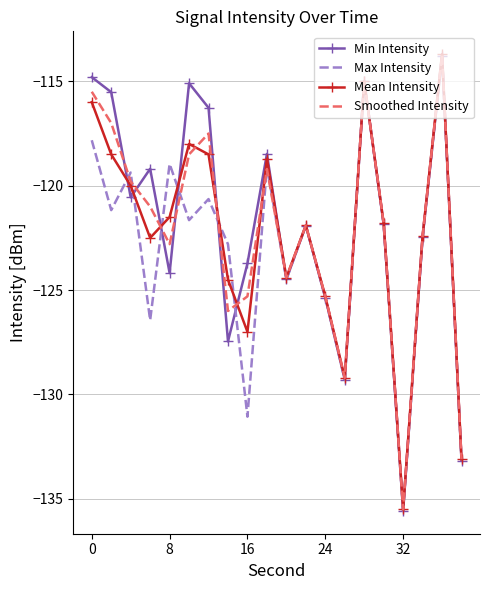

What is the greatest value displayed?

-113.7